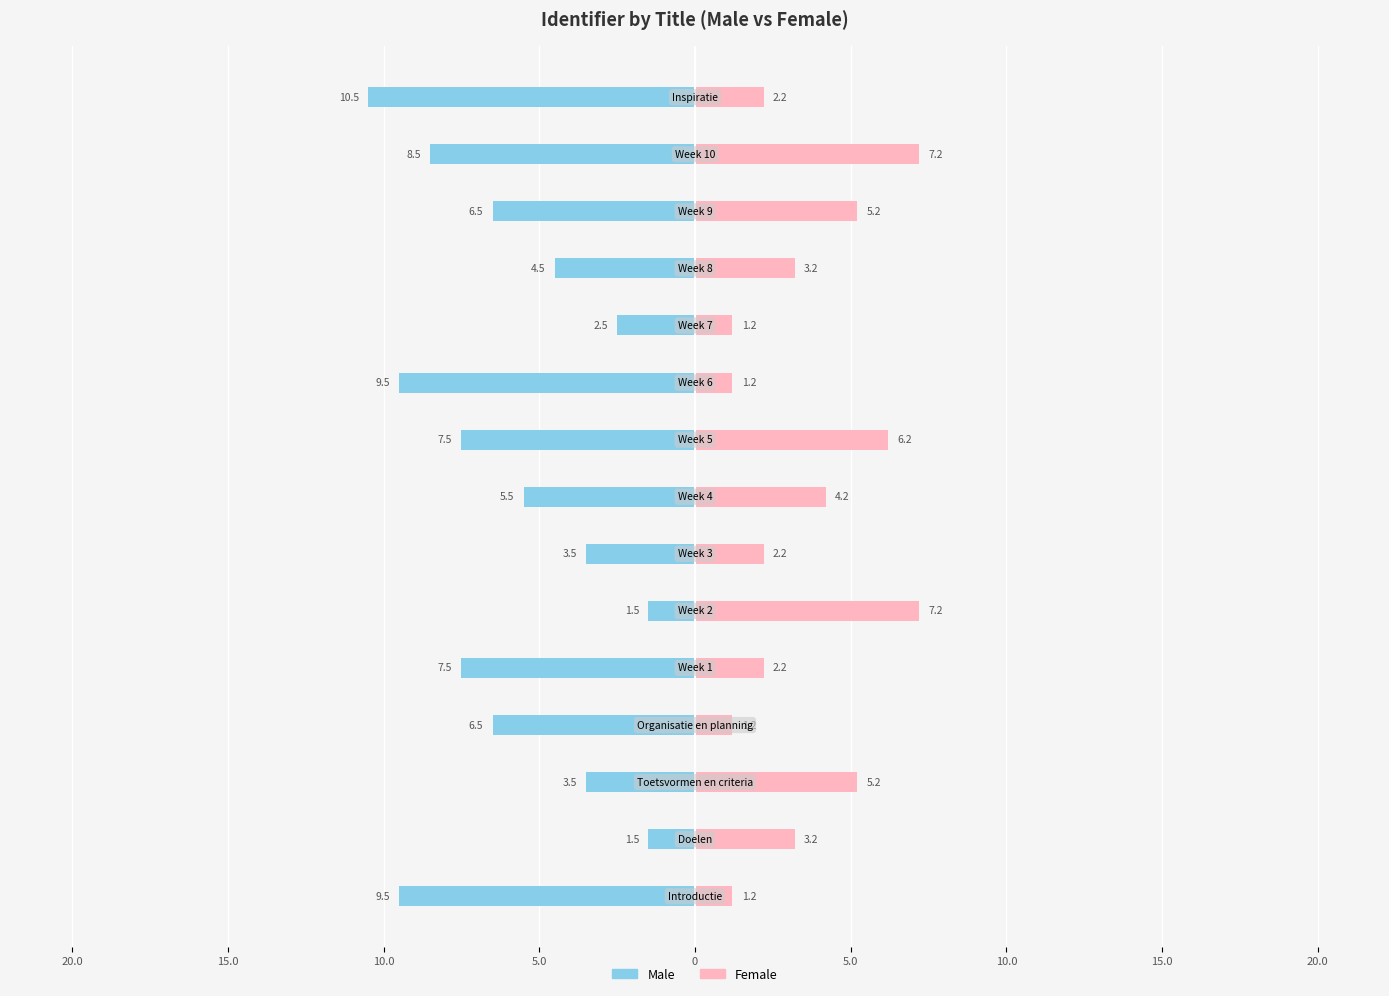

The value of Female at 20.0 is 8.4. True or false?

False